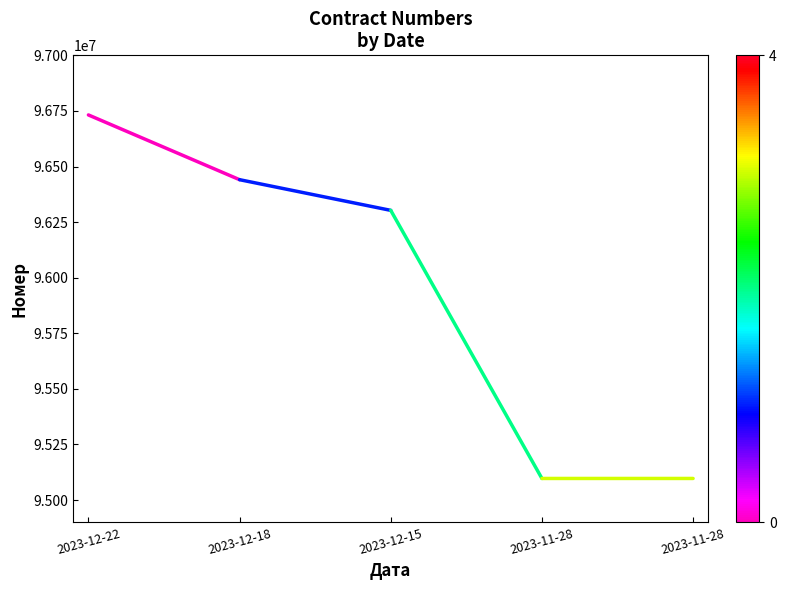

Rank the categories by value from highest to lowest.

2023-12-22, 2023-12-18